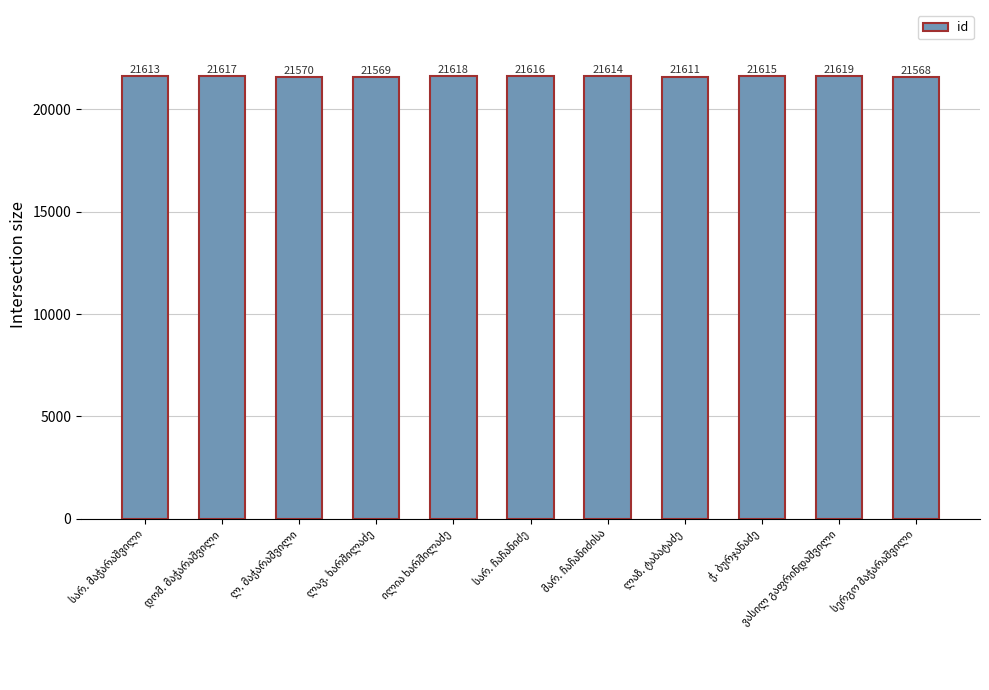

What is the value of the 5th bar from the left?

21618